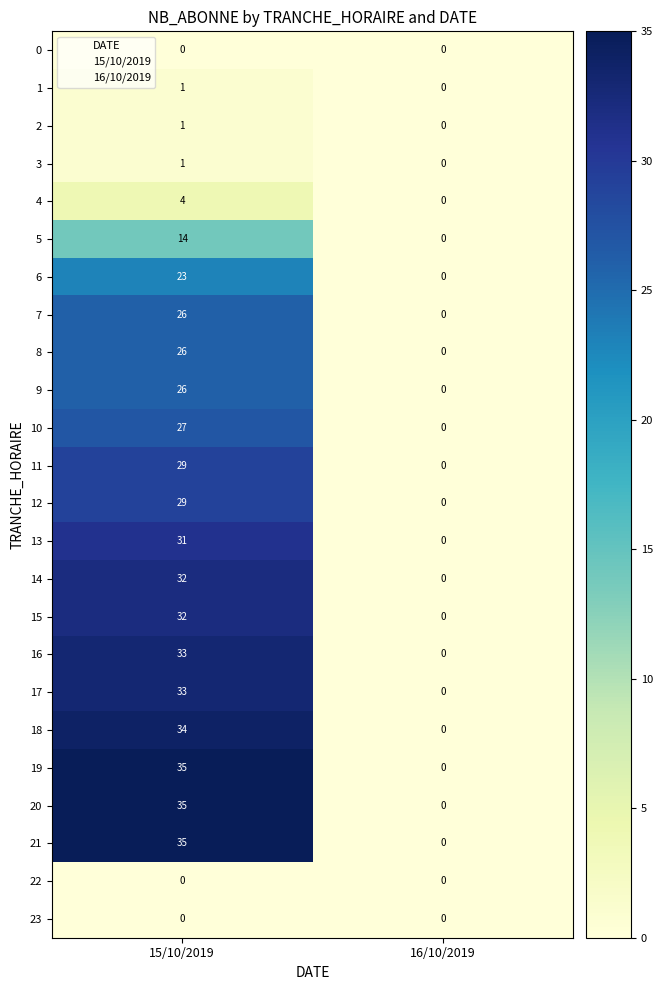

What is the total value across all series at 15/10/2019?

507